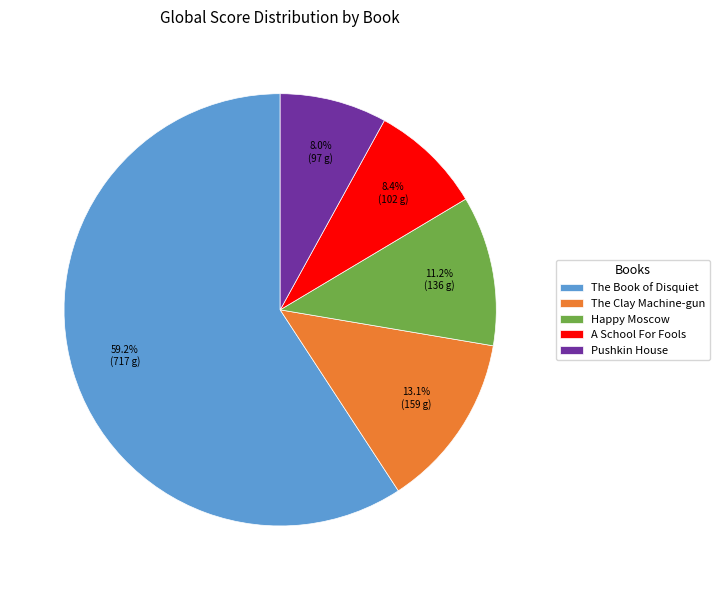

How much of the chart is everything except A School For Fools?

91.6%